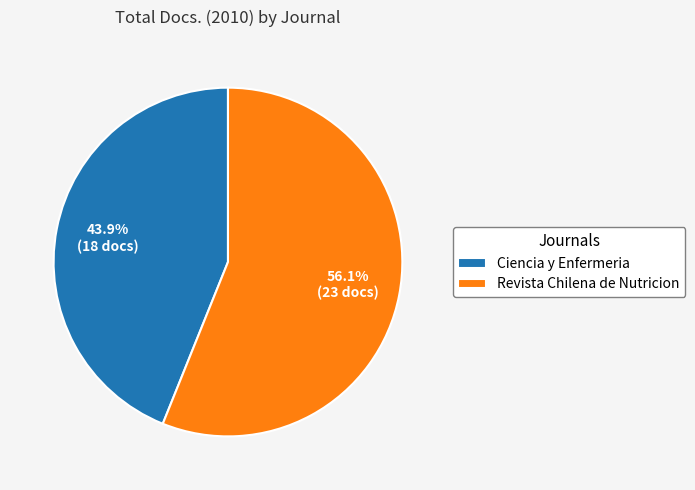

What is the majority slice?

Revista Chilena de Nutricion